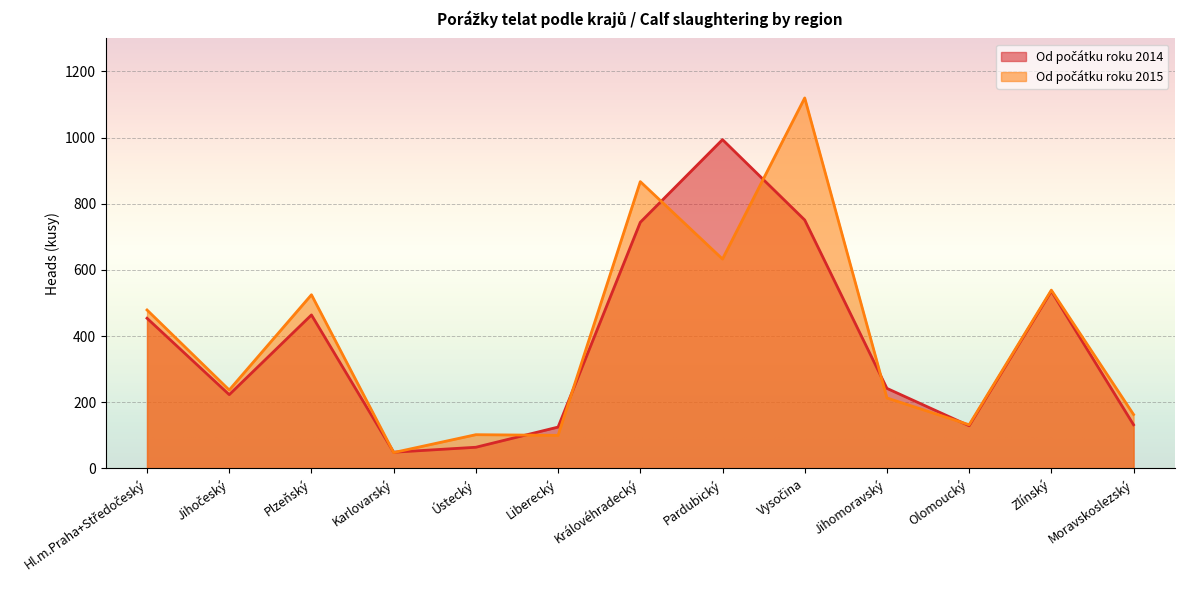

What value does the Od počátku roku 2014 series have at Karlovarský?

49